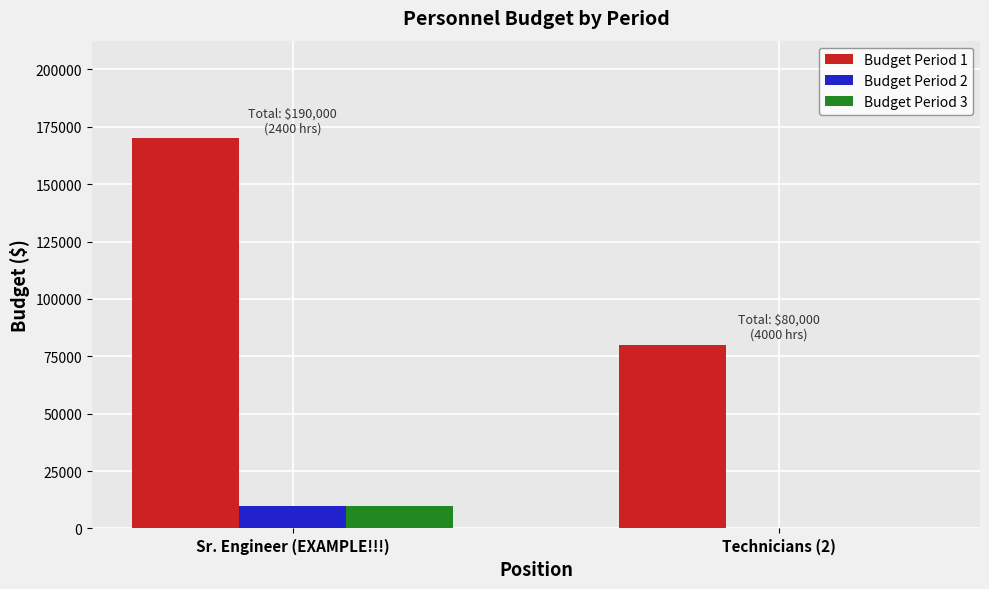

How many Budget Period 2 values are between 0 and 10000?

2